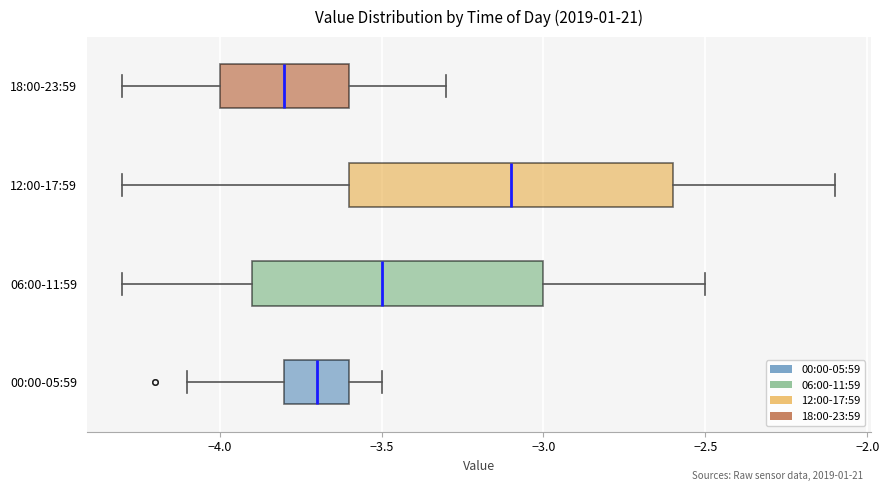

Comparing the boxes themselves (not the whiskers), which one is the widest?

12:00-17:59